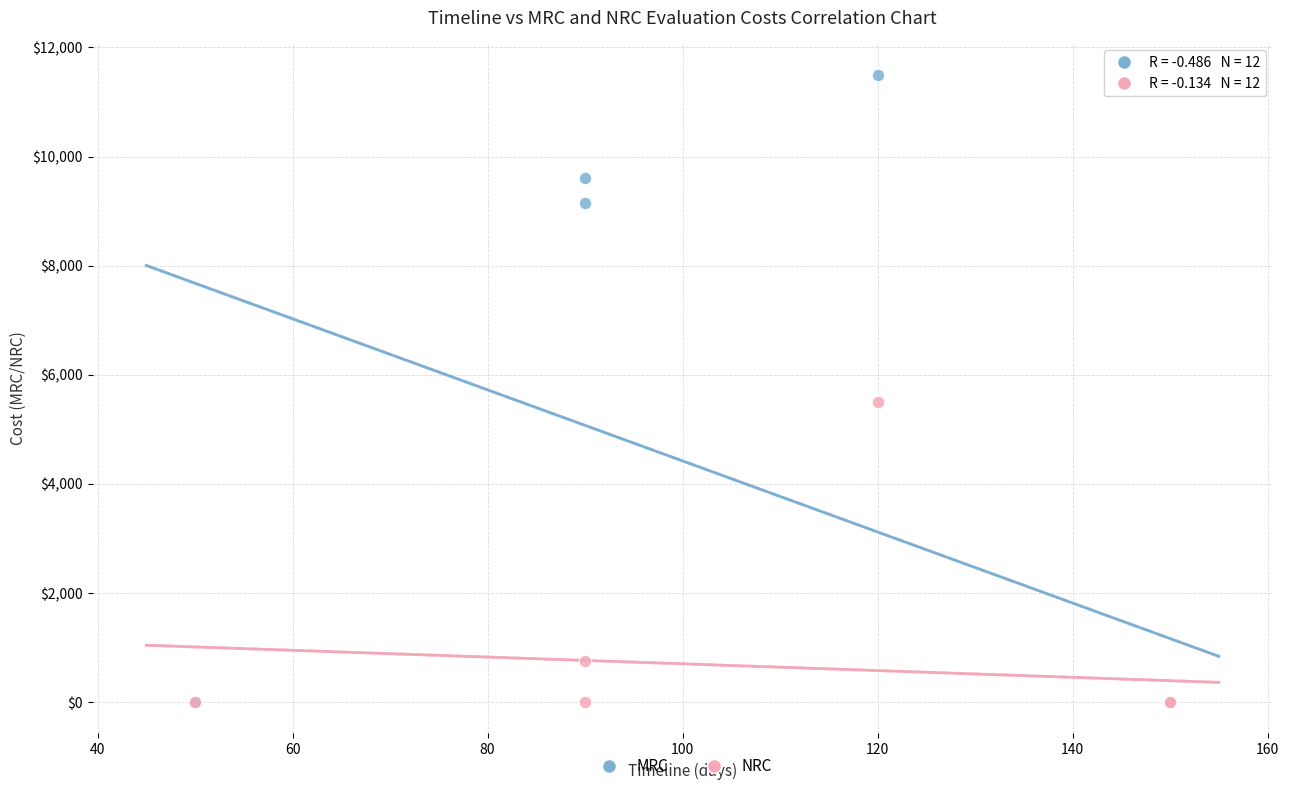

Which series reaches the maximum Y coordinate?

MRC